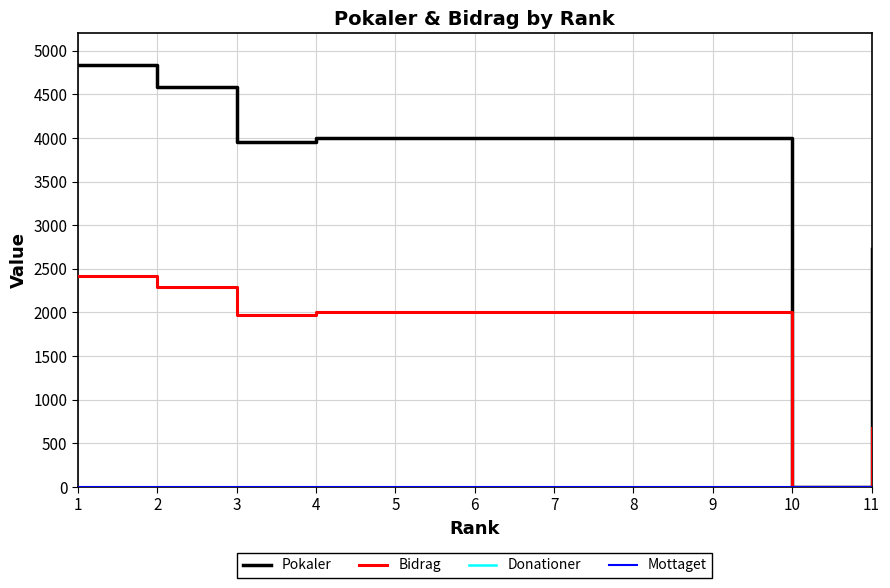

Reading left to right, what are all the values shown in this chart?

Pokaler: 4833	4588	3951	4001	4001	4001	4001	4001	4001	0	2727
Bidrag: 2416	2294	1975	2000	2000	2000	2000	2000	2000	0	681
Donationer: 0	0	0	0	0	0	0	0	0	0	0
Mottaget: 0	0	0	0	0	0	0	0	0	0	0